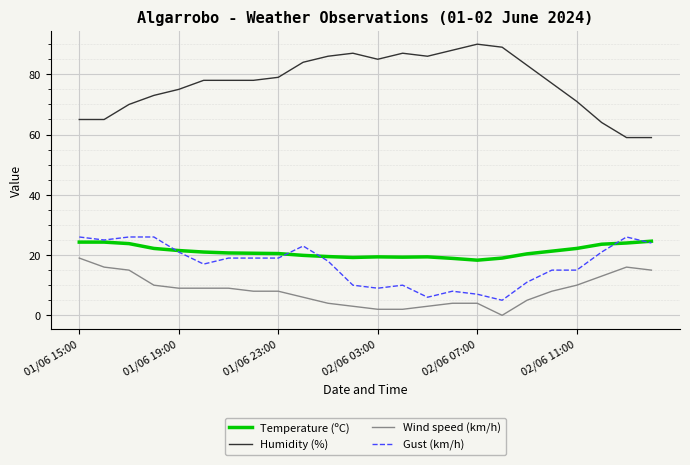

How many series are shown in this chart?

4